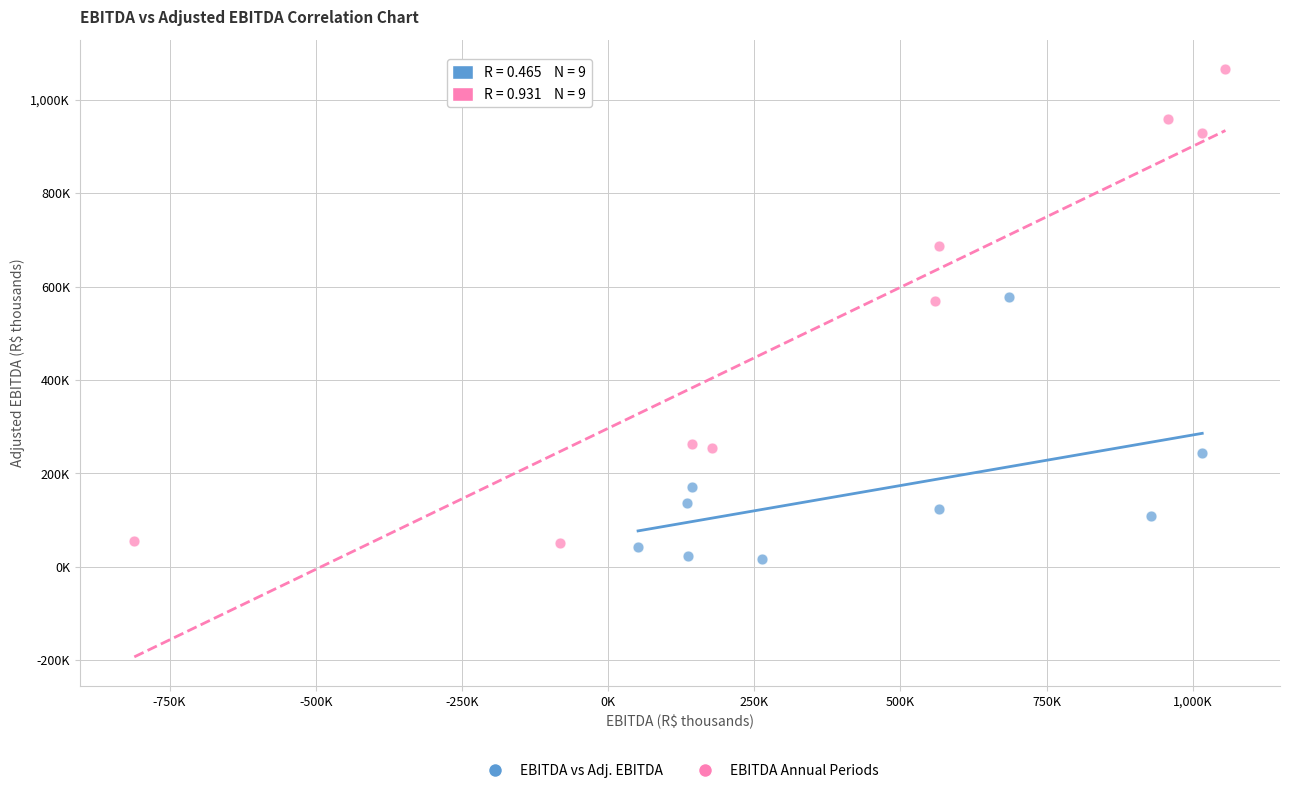

What are all the series names shown in the legend?

EBITDA vs Adj. EBITDA, EBITDA Annual Periods